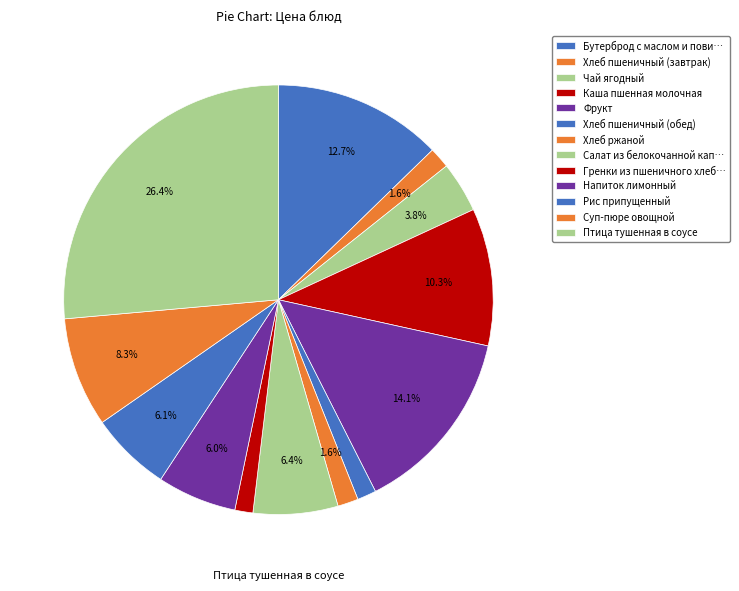

How many segments does this pie chart have?

13